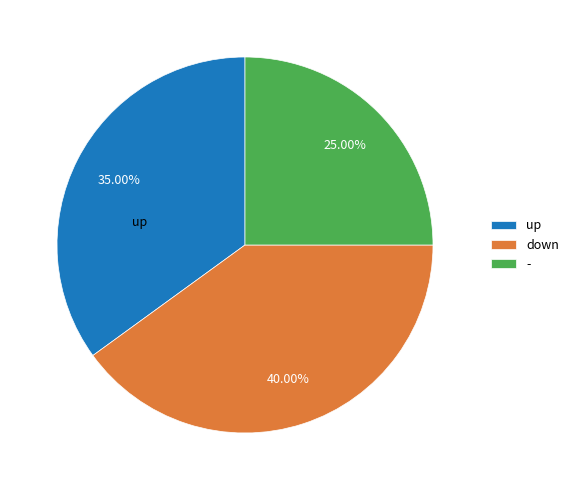

What is the largest slice in the pie chart?

down